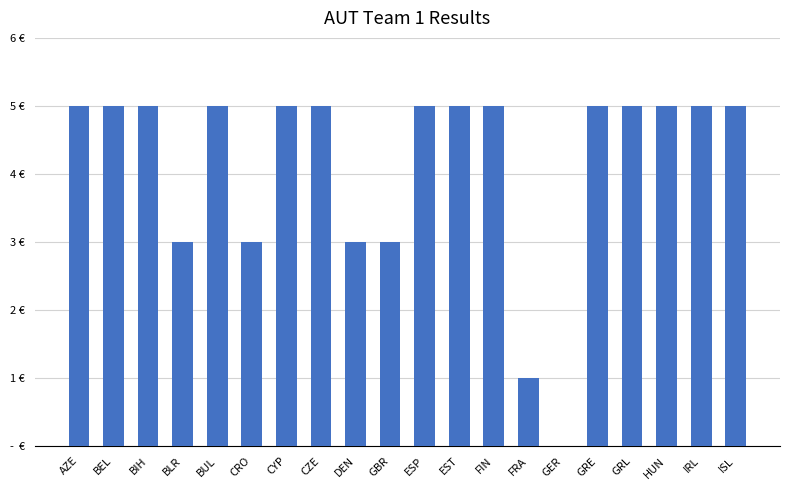

What is the label of the 15th bar from the left?

GER